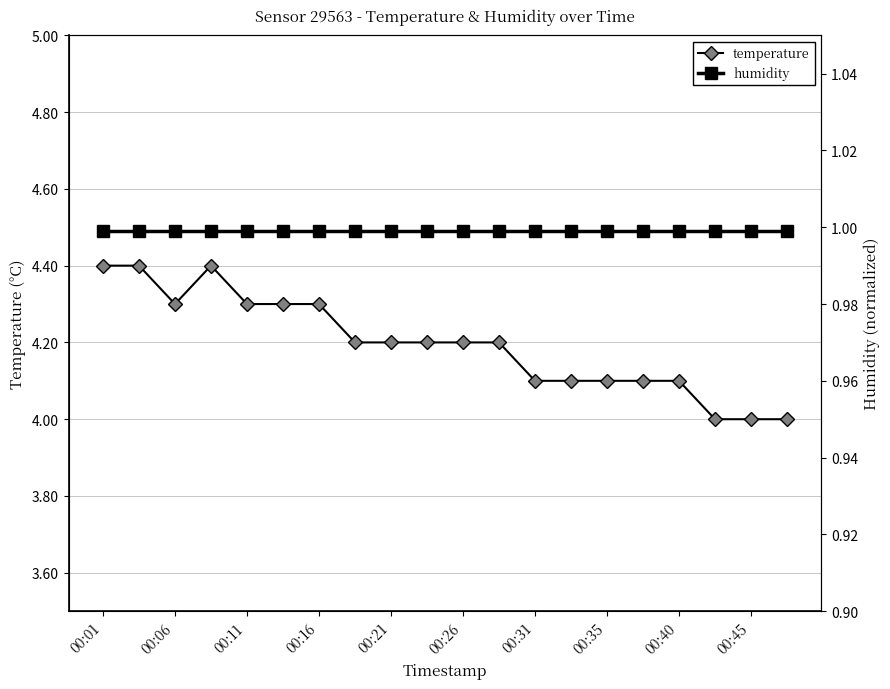

True or false: humidity has more than 1 interior local peaks.

False